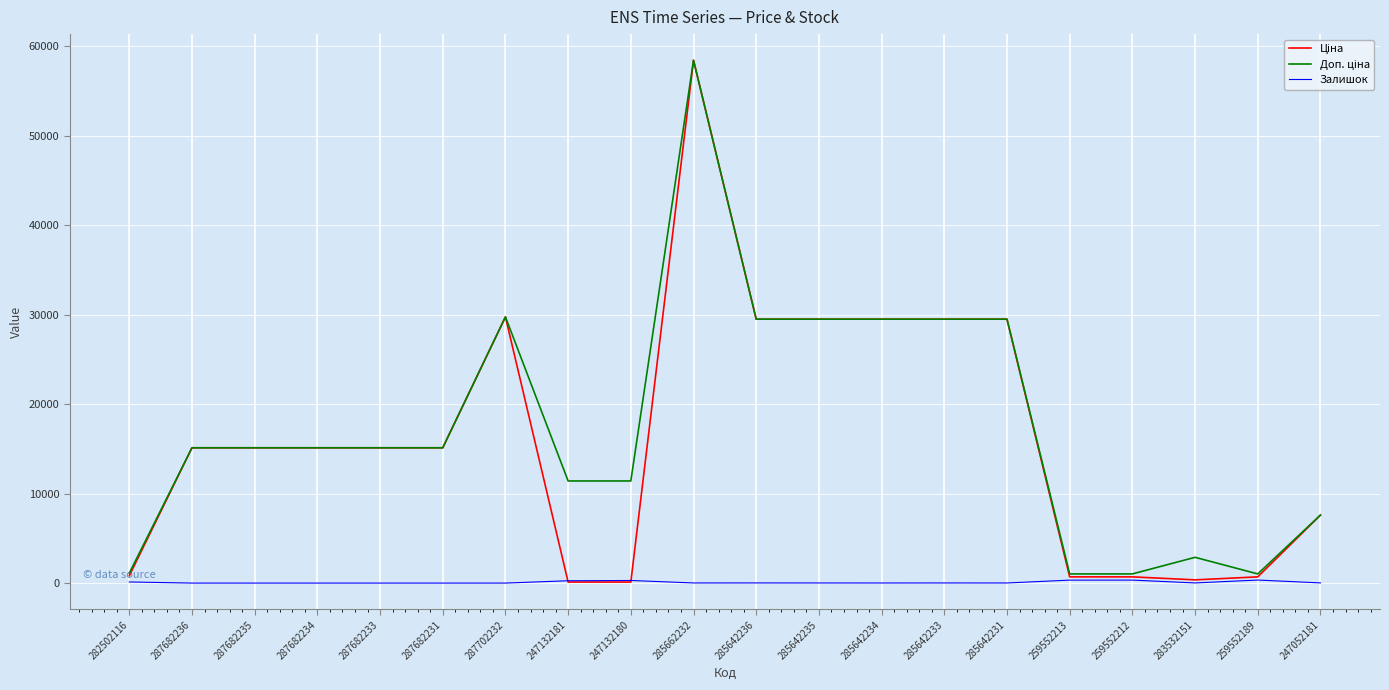

What is the total value across all series at 287682236?

30240.0